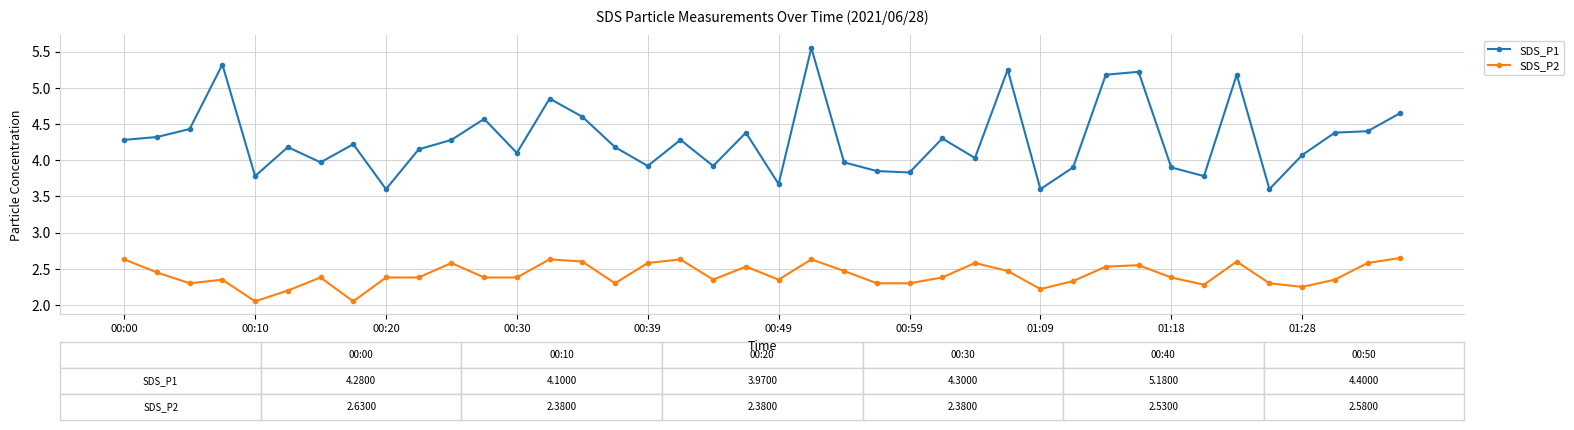

What is the difference between the second highest and second lowest values in the SDS_P1 series?

1.7